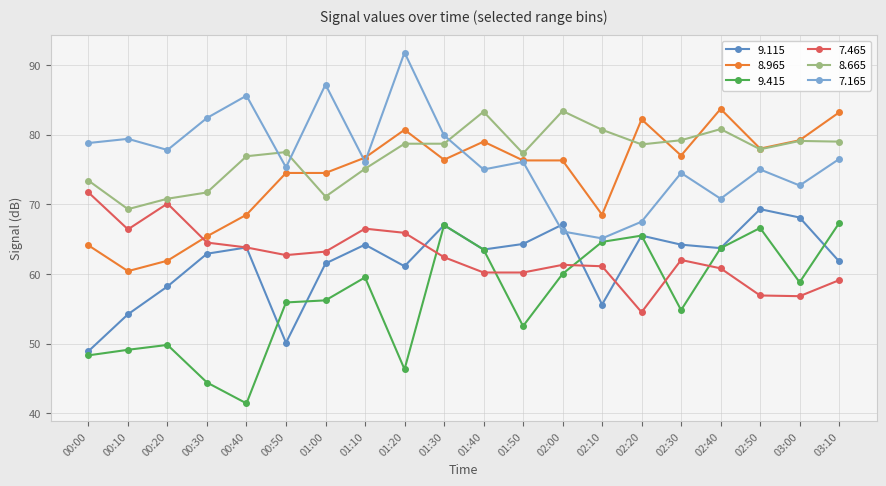

Where is the first local minimum for 7.165?

00:20